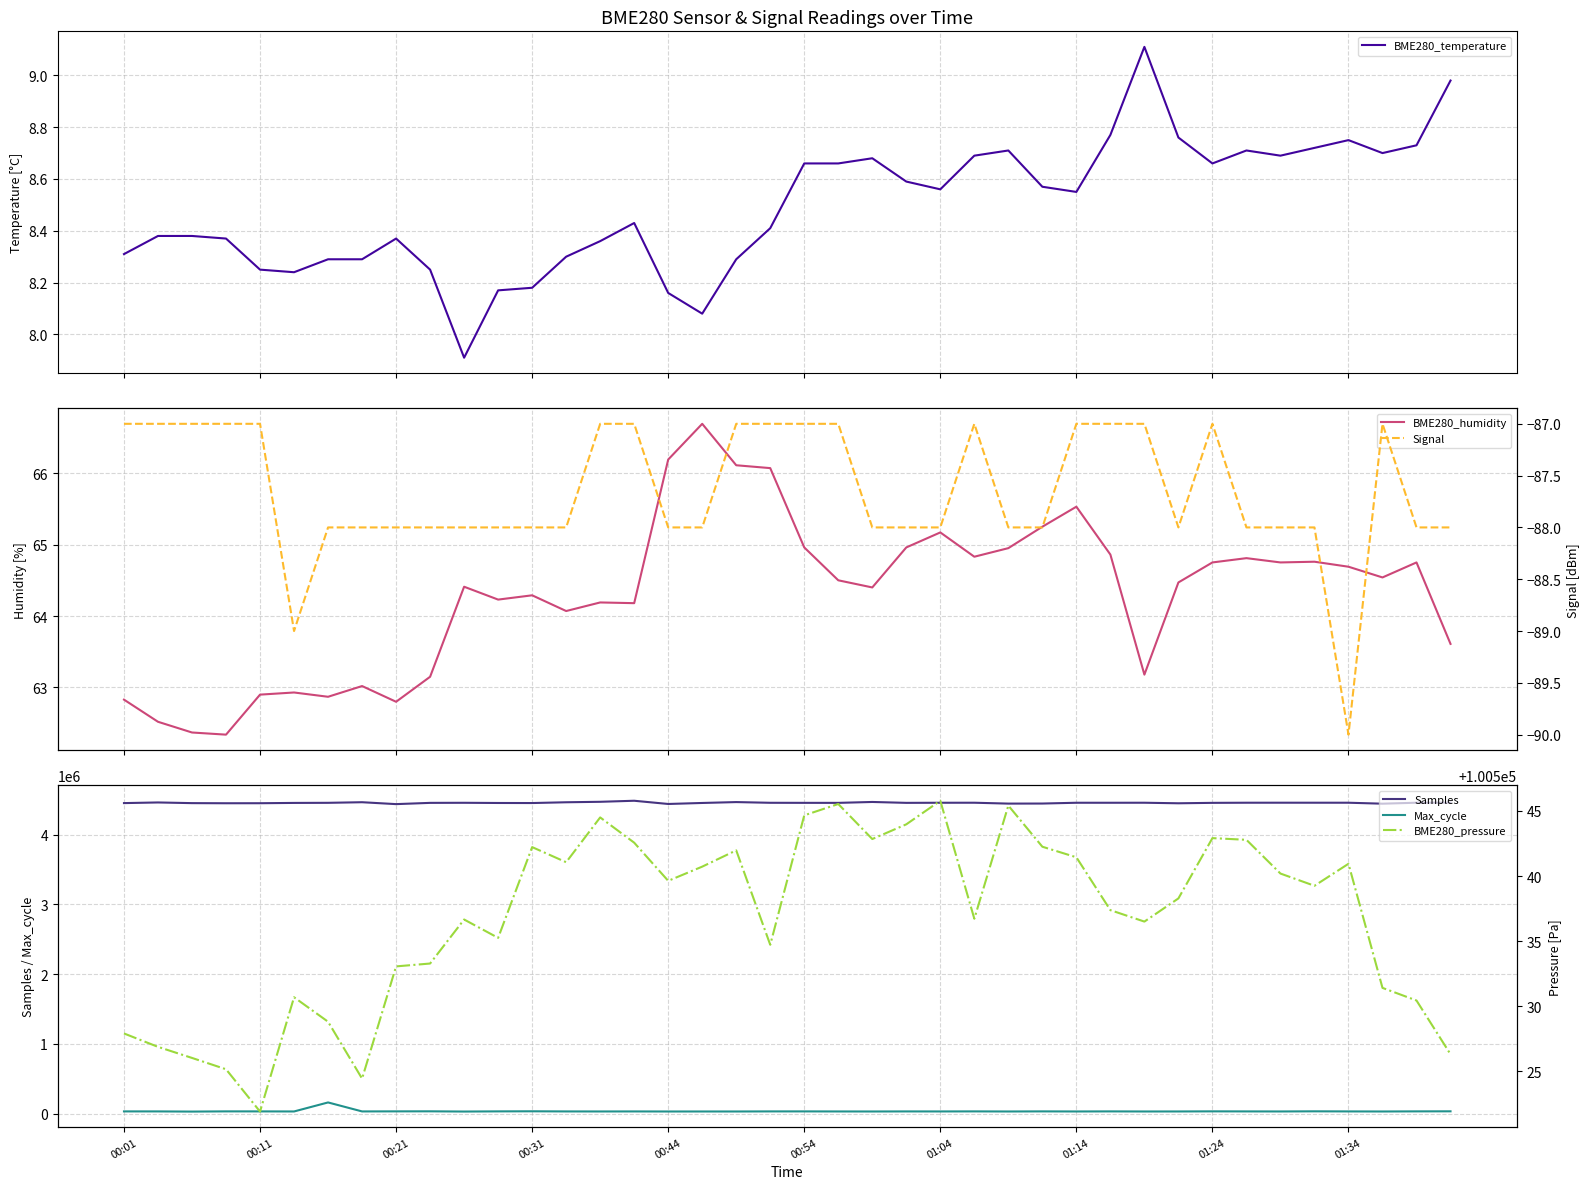

How many lines are shown in the chart?

6